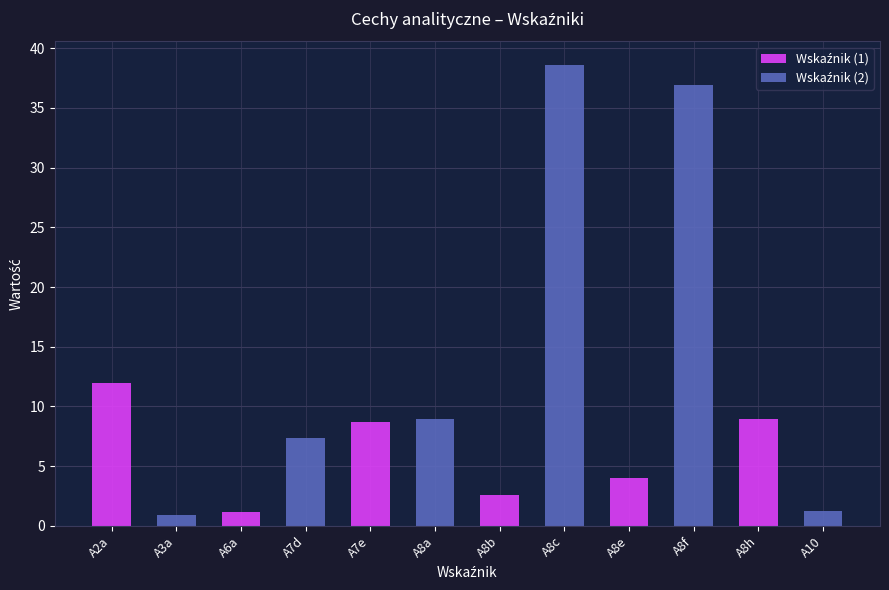

What is the greatest value displayed?

38.6